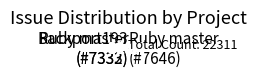

Is the sum of Backport193 (#7333) and Ruby master (#7646) greater than half?

Yes